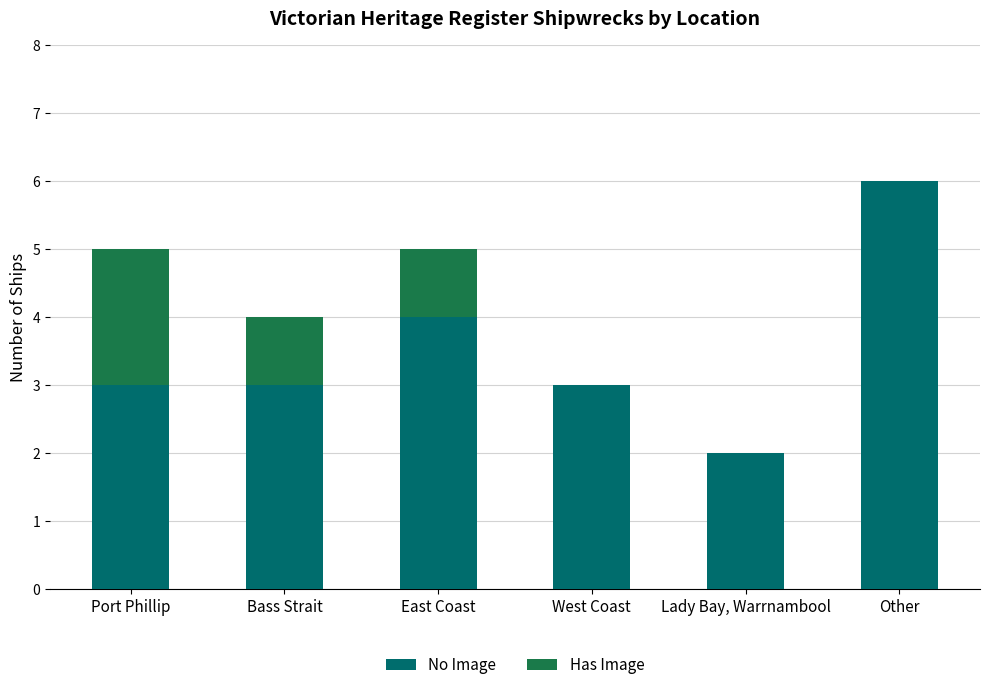

True or false: No Image has a value of 5 at West Coast.

False